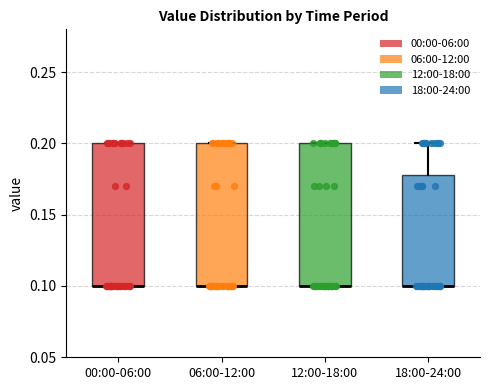

Where is the upper edge of the box for 12:00-18:00 on the y-axis? The values are not printed on the chart, so give them approximately, as read against the axis.

0.20